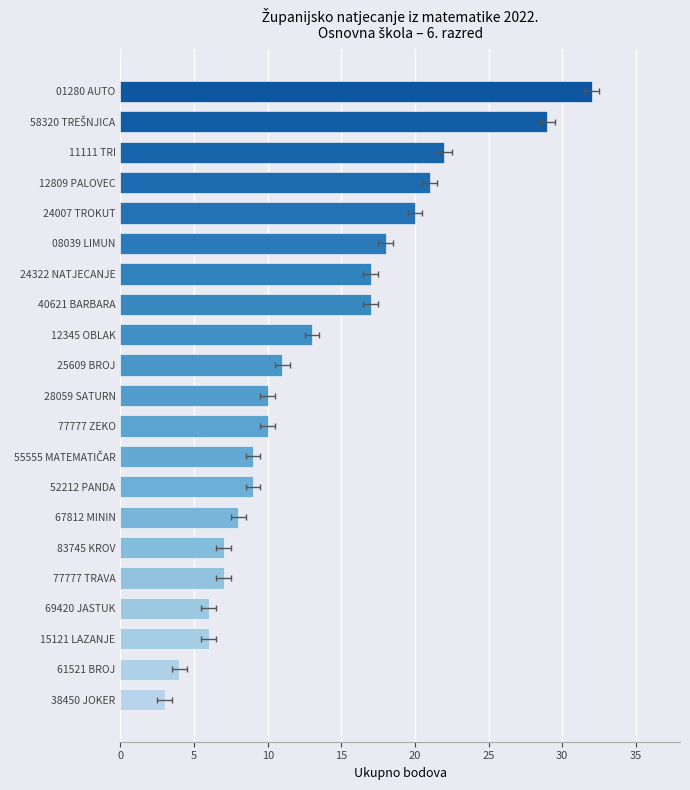

What is the maximum value shown in the chart?

32